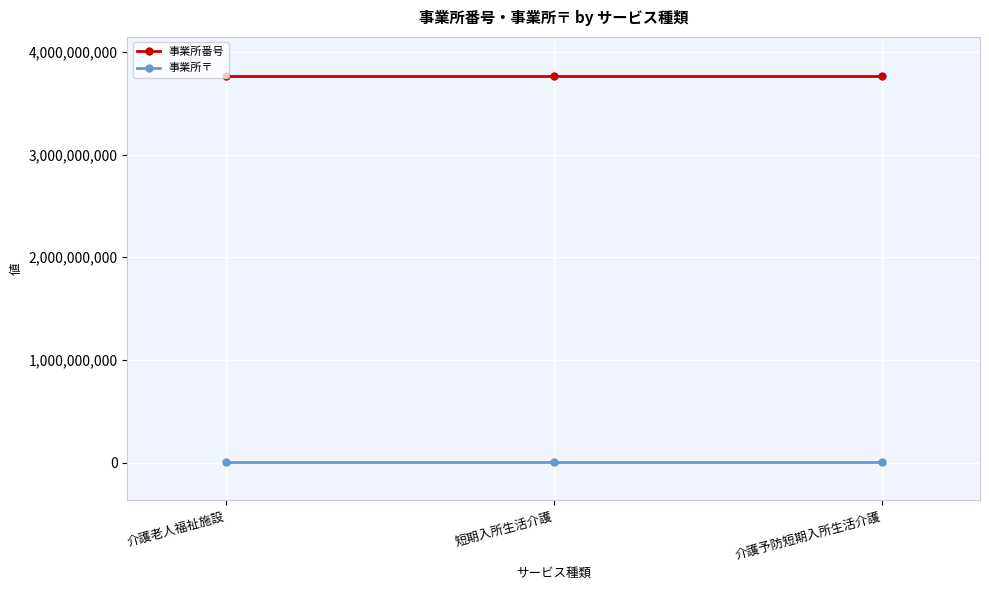

Reading left to right, what are all the values shown in this chart?

事業所番号: 3770800302	3770800302	3770800302
事業所〒: 7670002	7670002	7670002